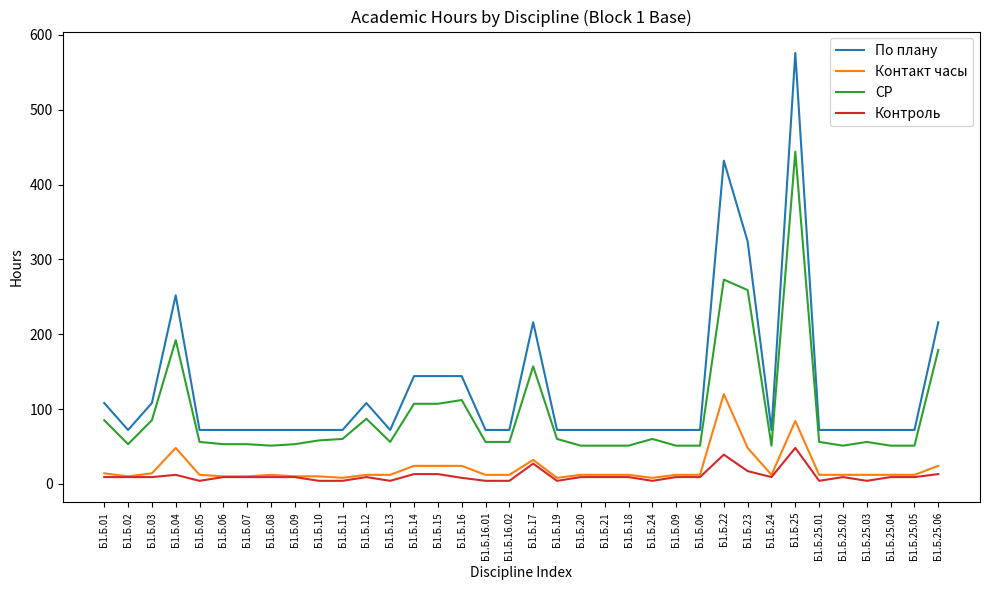

What are all the series names shown in the legend?

По плану, Контакт часы, СР, Контроль